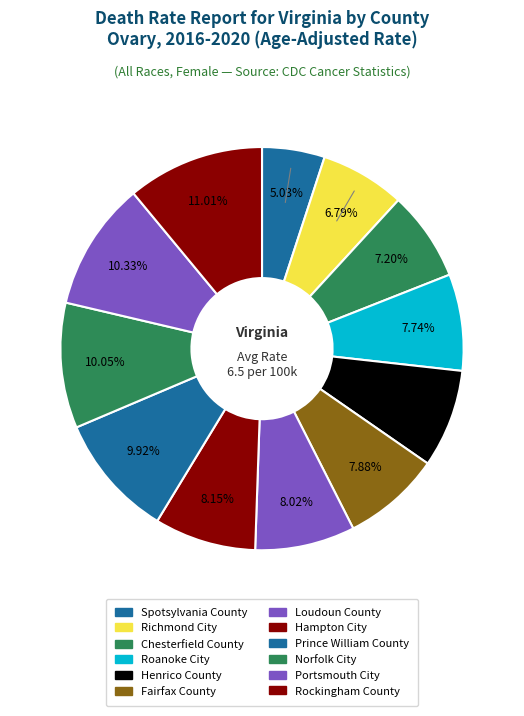

To the nearest percent, what percentage of the pie is Norfolk City?

10%